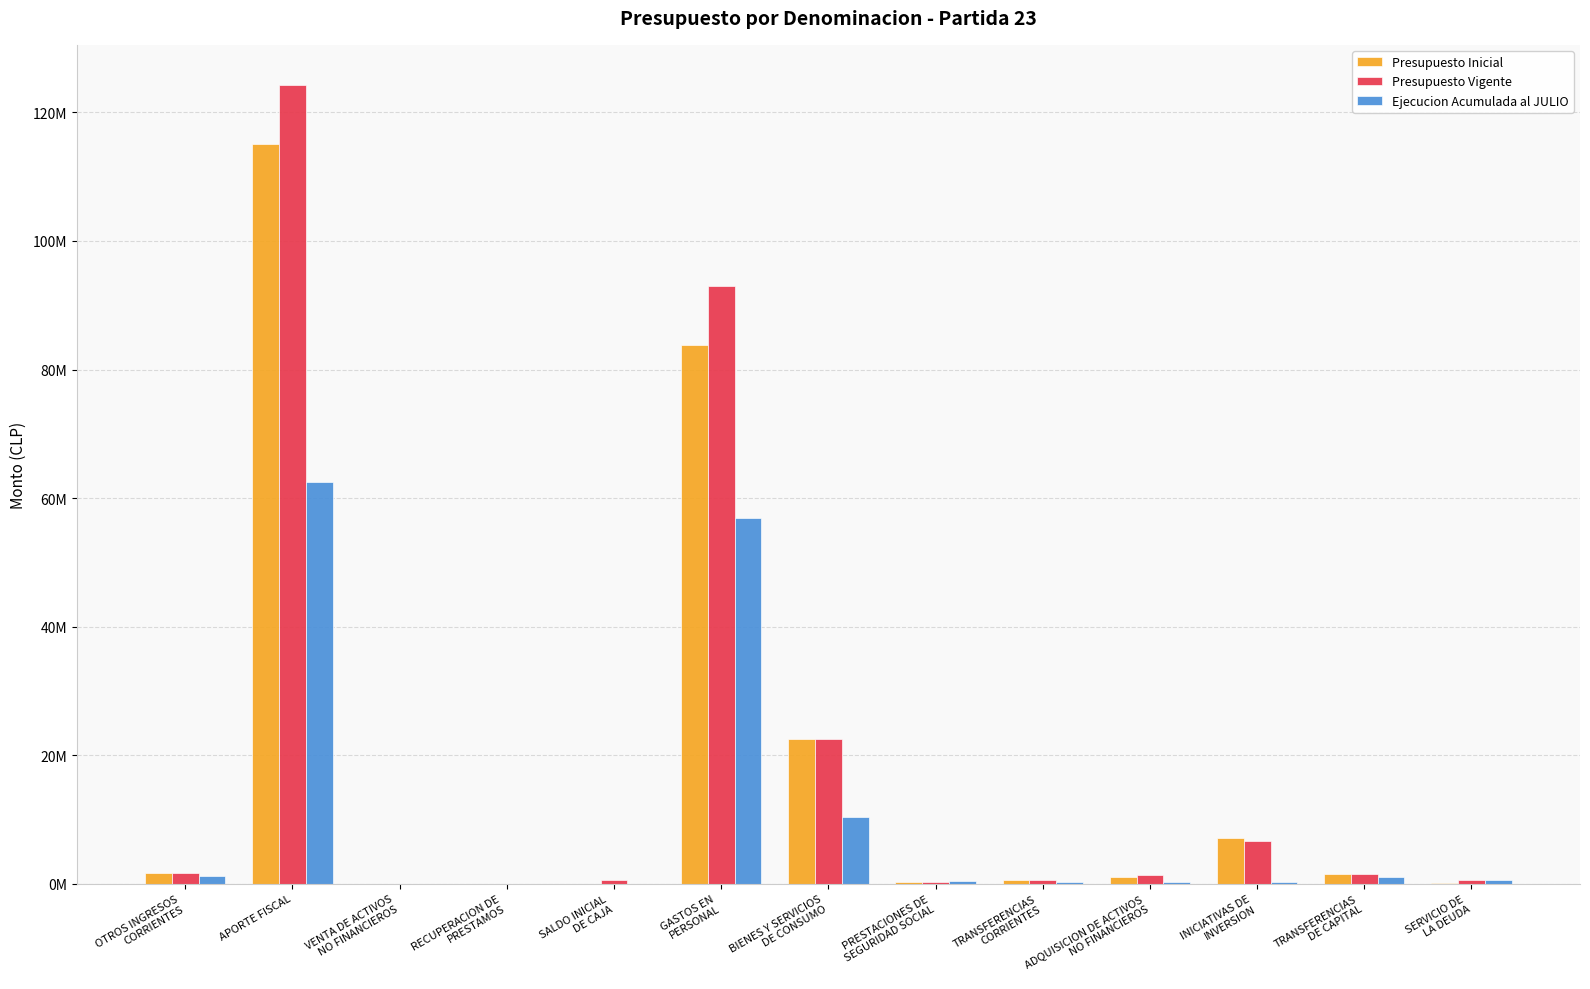

Between TRANSFERENCIAS
CORRIENTES and BIENES Y SERVICIOS
DE CONSUMO, which is larger?

BIENES Y SERVICIOS
DE CONSUMO